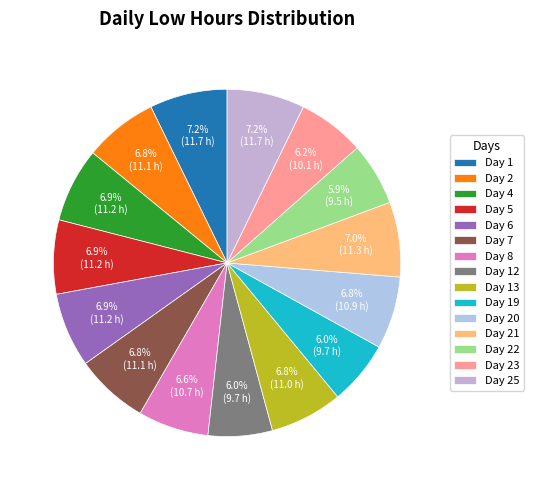

Combined, do Day 12 and Day 19 account for over 50%?

No